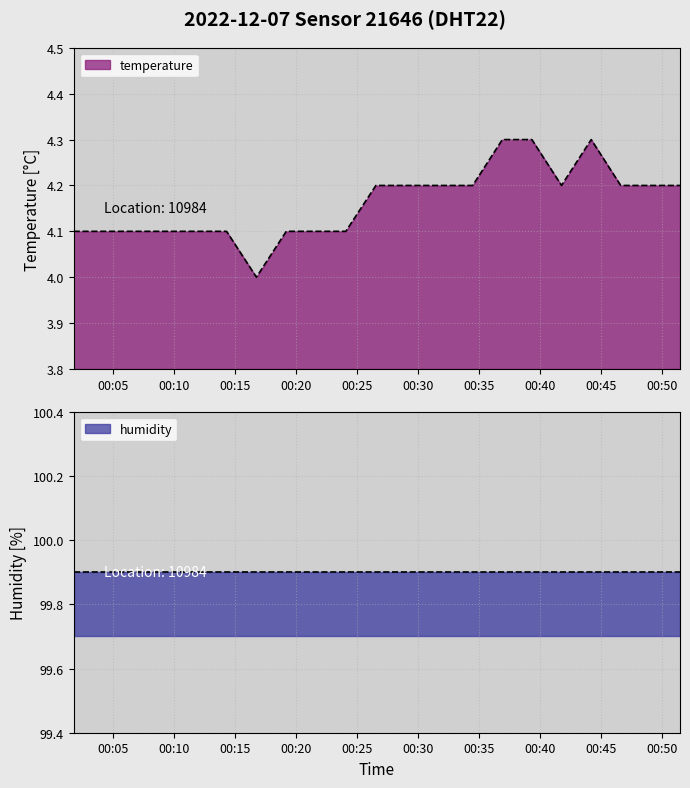

What is the ratio of the value at 2022-12-07T00:04:14 to the value at 2022-12-07T00:24:05?

1.0